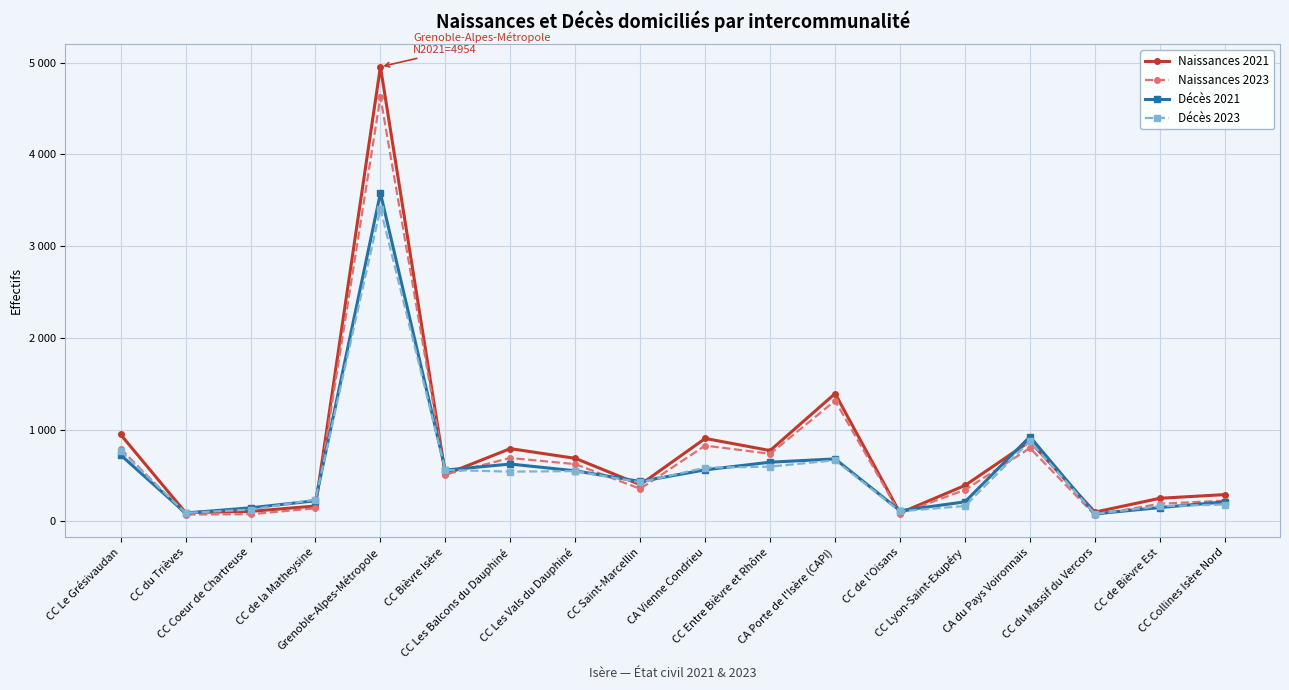

Reading right to left, extract all data points from this chart.

Naissances 2021: CC Collines Isère Nord=292	CC de Bièvre Est=252	CC du Massif du Vercors=101	CA du Pays Voironnais=873	CC Lyon-Saint-Exupéry=392	CC de l'Oisans=91	CA Porte de l'Isère (CAPI)=1393	CC Entre Bièvre et Rhône=772	CA Vienne Condrieu=904	CC Saint-Marcellin=400	CC Les Vals du Dauphiné=687	CC Les Balcons du Dauphiné=793	CC Bièvre Isère=512	Grenoble-Alpes-Métropole=4954	CC de la Matheysine=168	CC Coeur de Chartreuse=109	CC du Trièves=96	CC Le Grésivaudan=947
Naissances 2023: CC Collines Isère Nord=226	CC de Bièvre Est=192	CC du Massif du Vercors=70	CA du Pays Voironnais=799	CC Lyon-Saint-Exupéry=344	CC de l'Oisans=83	CA Porte de l'Isère (CAPI)=1315	CC Entre Bièvre et Rhône=737	CA Vienne Condrieu=826	CC Saint-Marcellin=355	CC Les Vals du Dauphiné=624	CC Les Balcons du Dauphiné=691	CC Bièvre Isère=511	Grenoble-Alpes-Métropole=4625	CC de la Matheysine=143	CC Coeur de Chartreuse=78	CC du Trièves=75	CC Le Grésivaudan=792
Décès 2021: CC Collines Isère Nord=213	CC de Bièvre Est=151	CC du Massif du Vercors=82	CA du Pays Voironnais=923	CC Lyon-Saint-Exupéry=213	CC de l'Oisans=116	CA Porte de l'Isère (CAPI)=681	CC Entre Bièvre et Rhône=645	CA Vienne Condrieu=562	CC Saint-Marcellin=435	CC Les Vals du Dauphiné=551	CC Les Balcons du Dauphiné=625	CC Bièvre Isère=559	Grenoble-Alpes-Métropole=3577	CC de la Matheysine=225	CC Coeur de Chartreuse=148	CC du Trièves=91	CC Le Grésivaudan=724
Décès 2023: CC Collines Isère Nord=184	CC de Bièvre Est=166	CC du Massif du Vercors=82	CA du Pays Voironnais=875	CC Lyon-Saint-Exupéry=168	CC de l'Oisans=110	CA Porte de l'Isère (CAPI)=666	CC Entre Bièvre et Rhône=597	CA Vienne Condrieu=585	CC Saint-Marcellin=426	CC Les Vals du Dauphiné=548	CC Les Balcons du Dauphiné=542	CC Bièvre Isère=561	Grenoble-Alpes-Métropole=3407	CC de la Matheysine=238	CC Coeur de Chartreuse=129	CC du Trièves=92	CC Le Grésivaudan=770